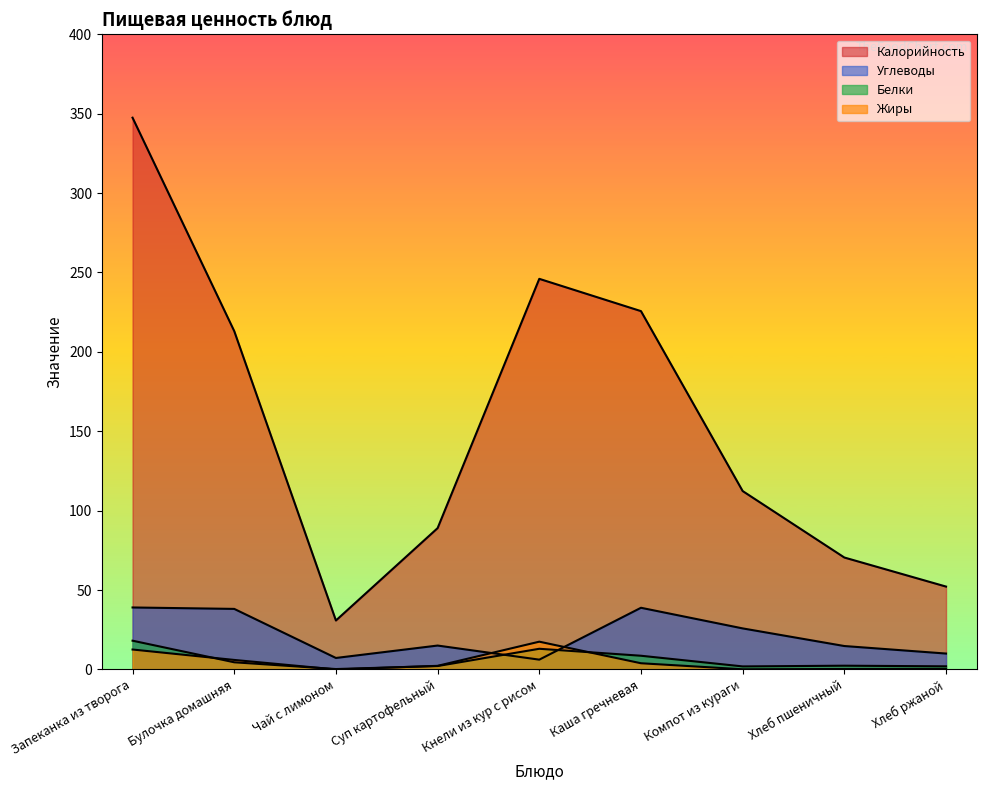

Where does the Калорийность series first go above 112?

Запеканка из творога